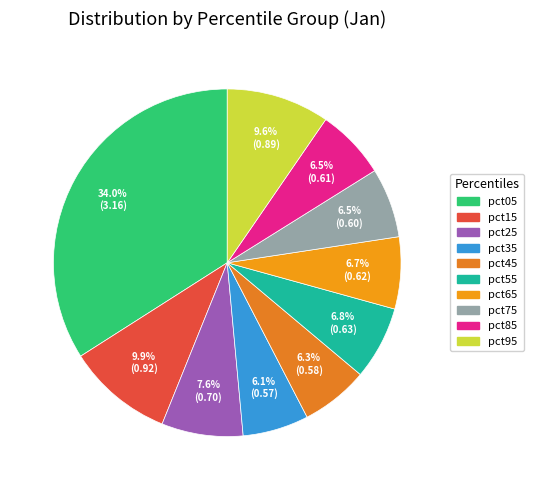

Does any single category account for the majority?

No